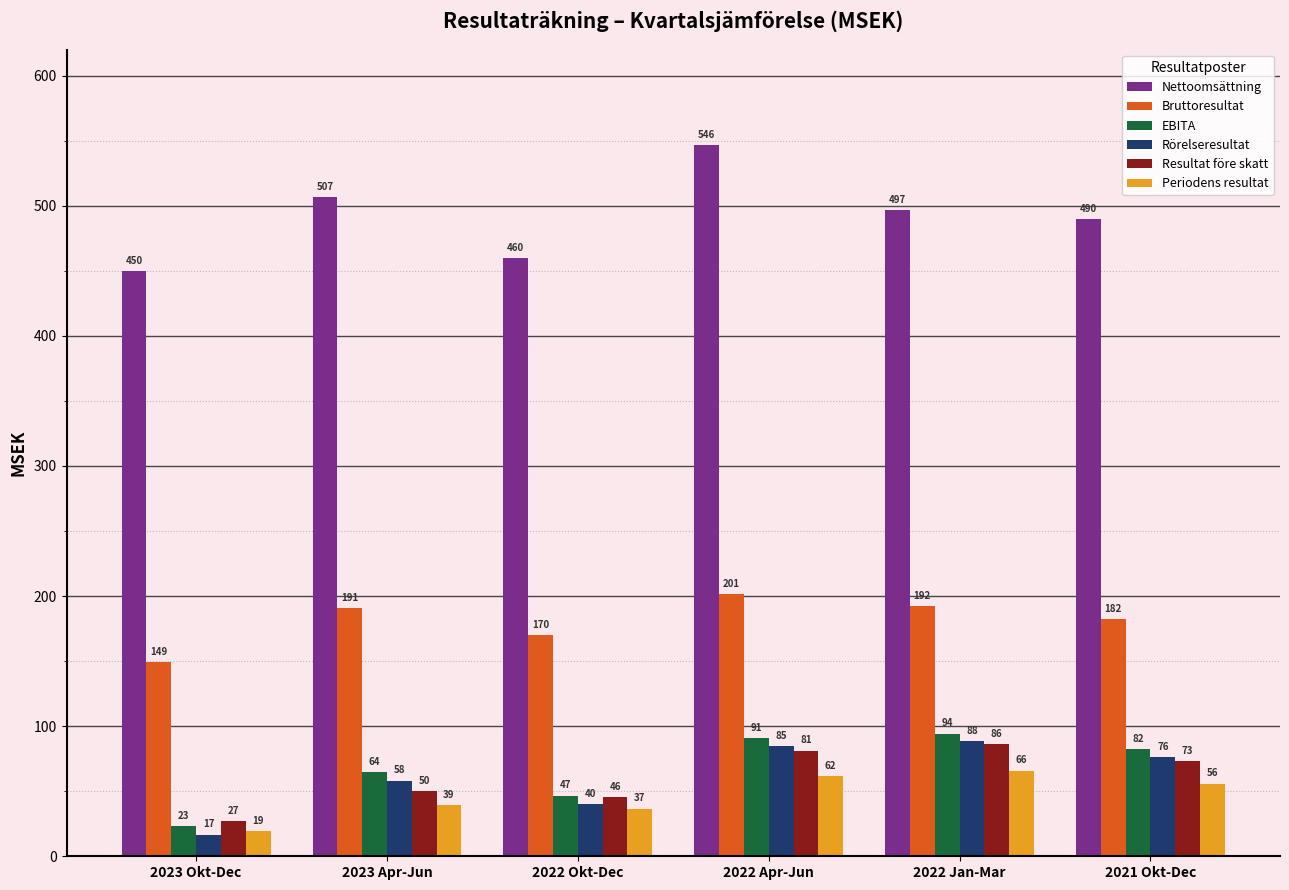

Rank the series by their maximum value, from lowest to highest.

Periodens resultat, Resultat före skatt, Rörelseresultat, EBITA, Bruttoresultat, Nettoomsättning